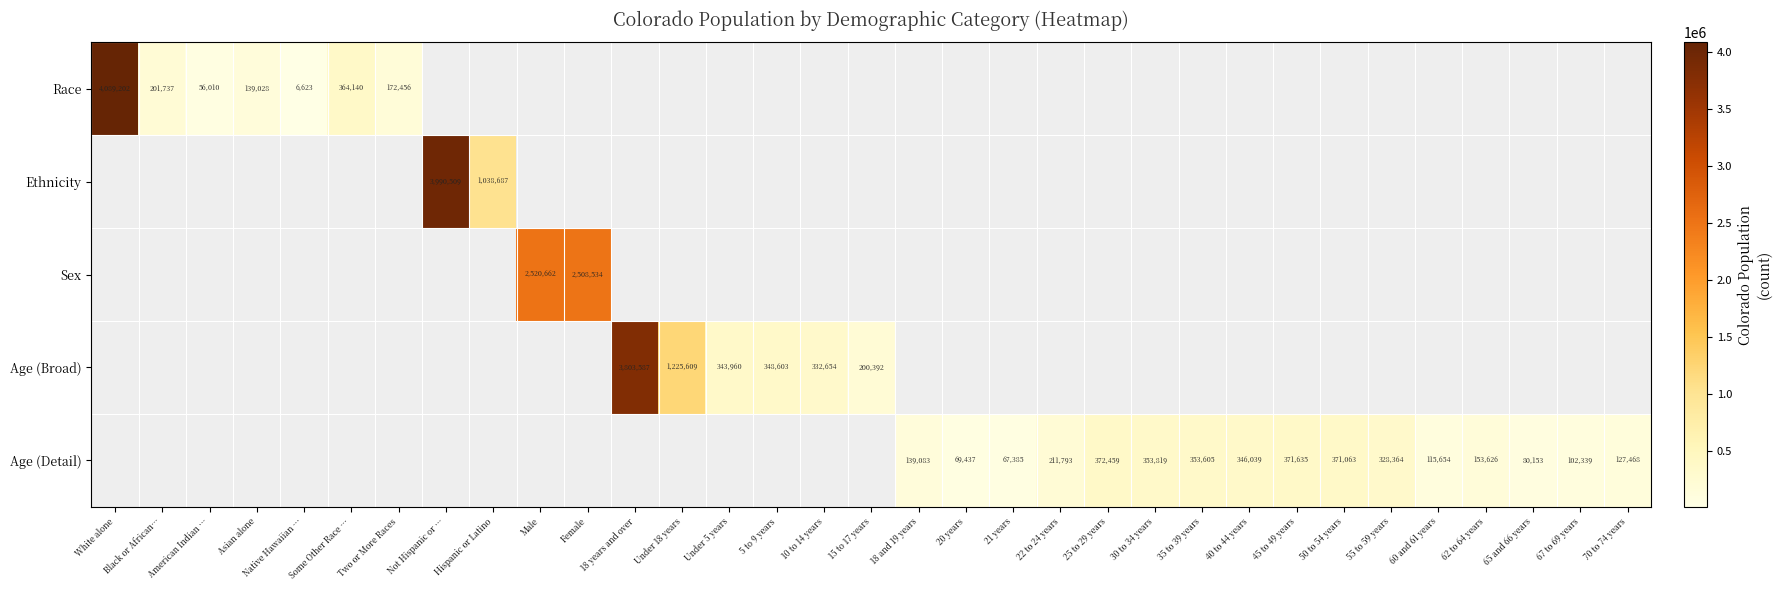

At how many categories does at least one series exceed 3418749?

3